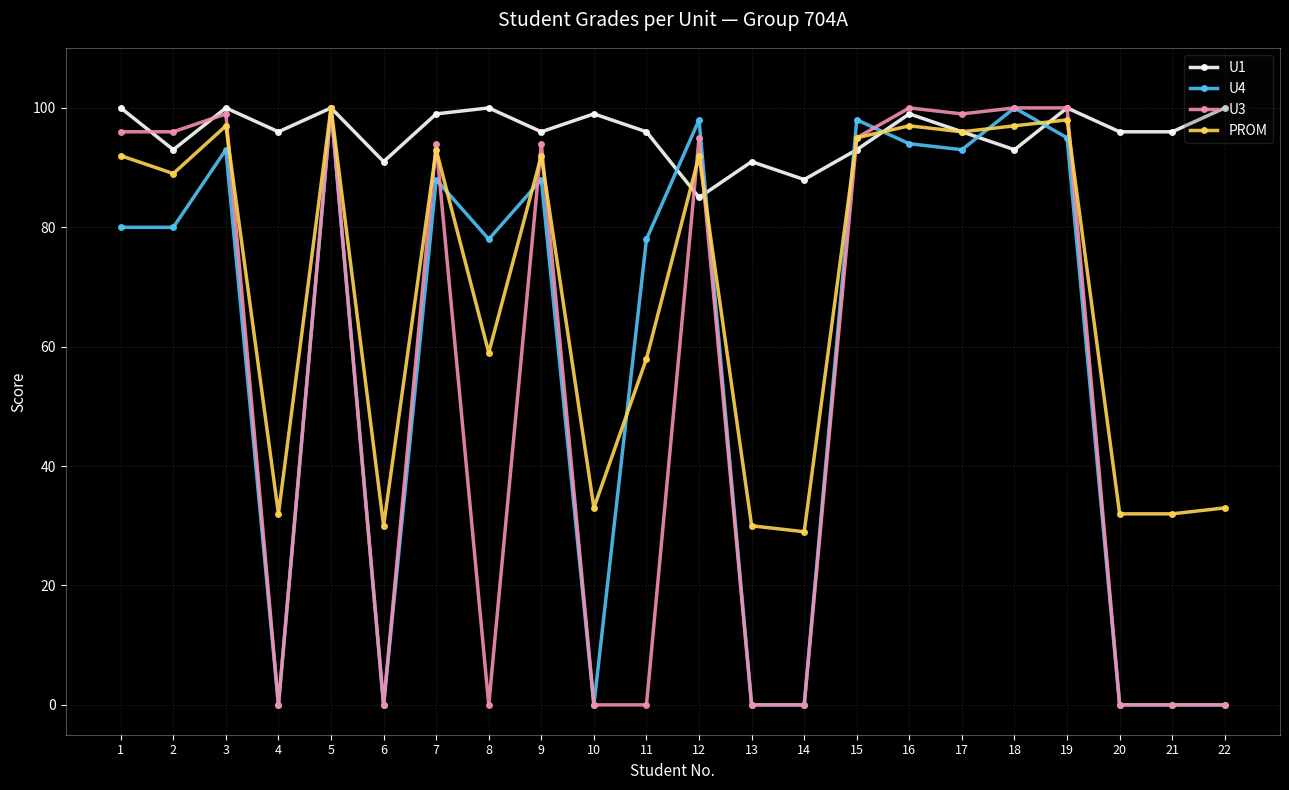

How many series are shown in this chart?

4